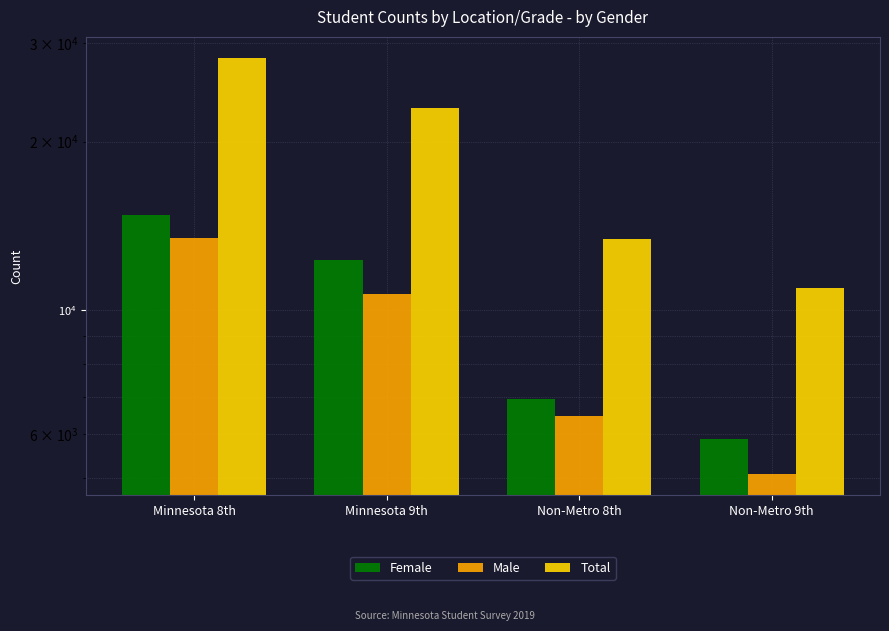

What are all the series names shown in the legend?

Female, Male, Total